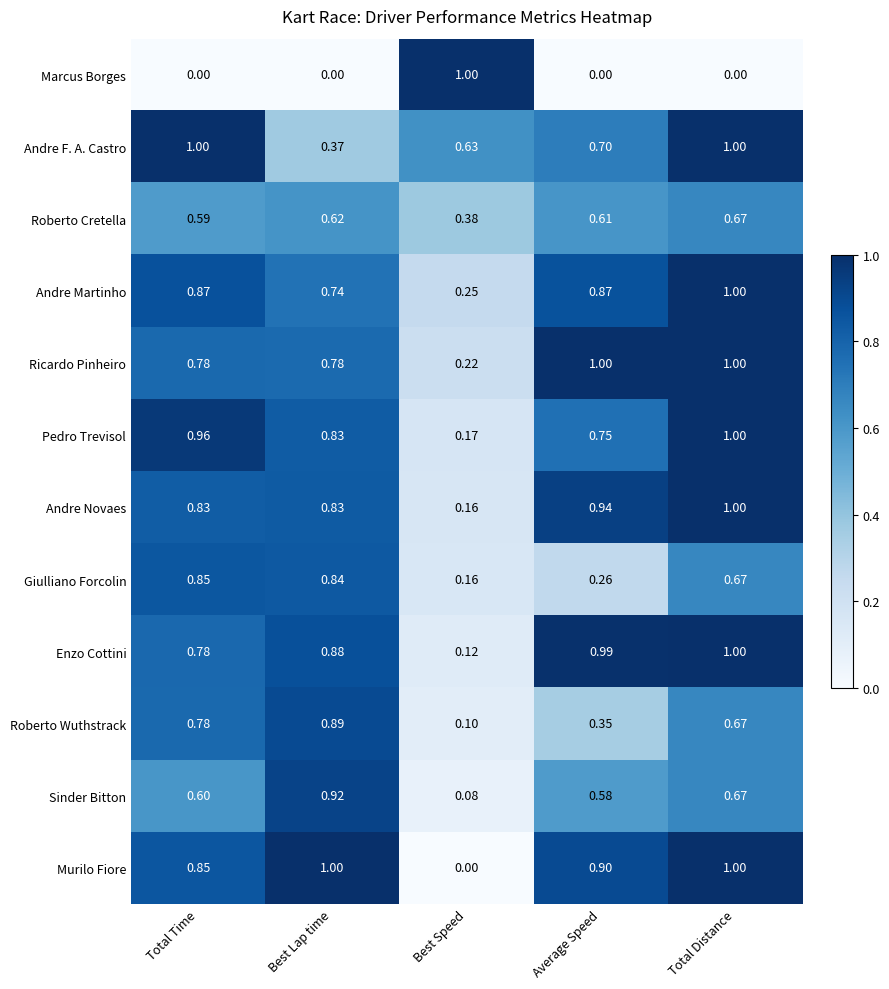

At which label is Enzo Cottini closest to 0?

Best Speed